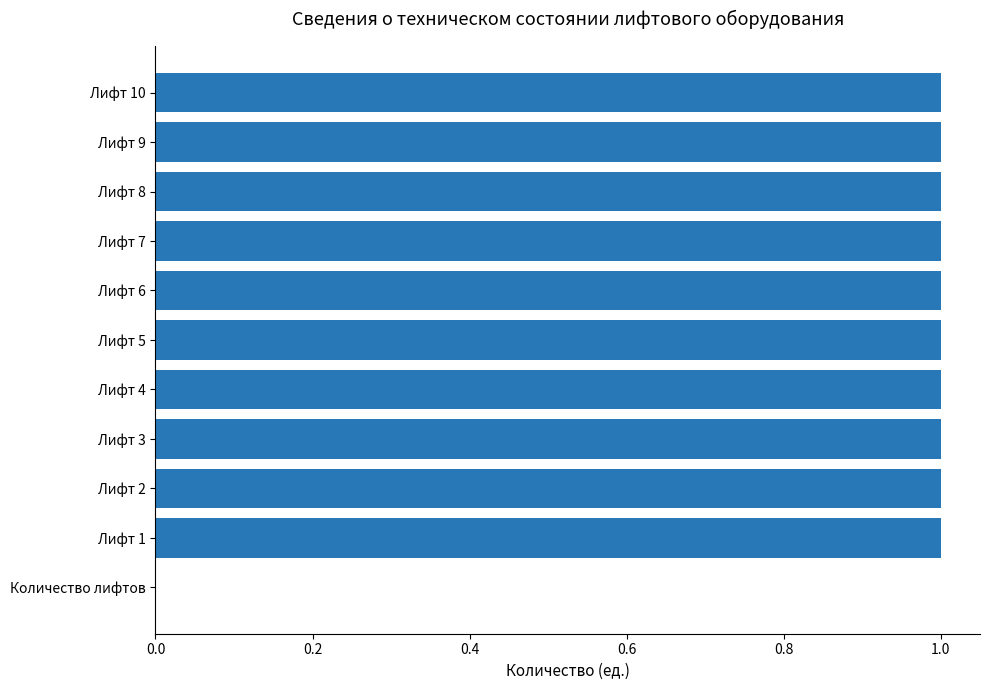

What is the average value?

1